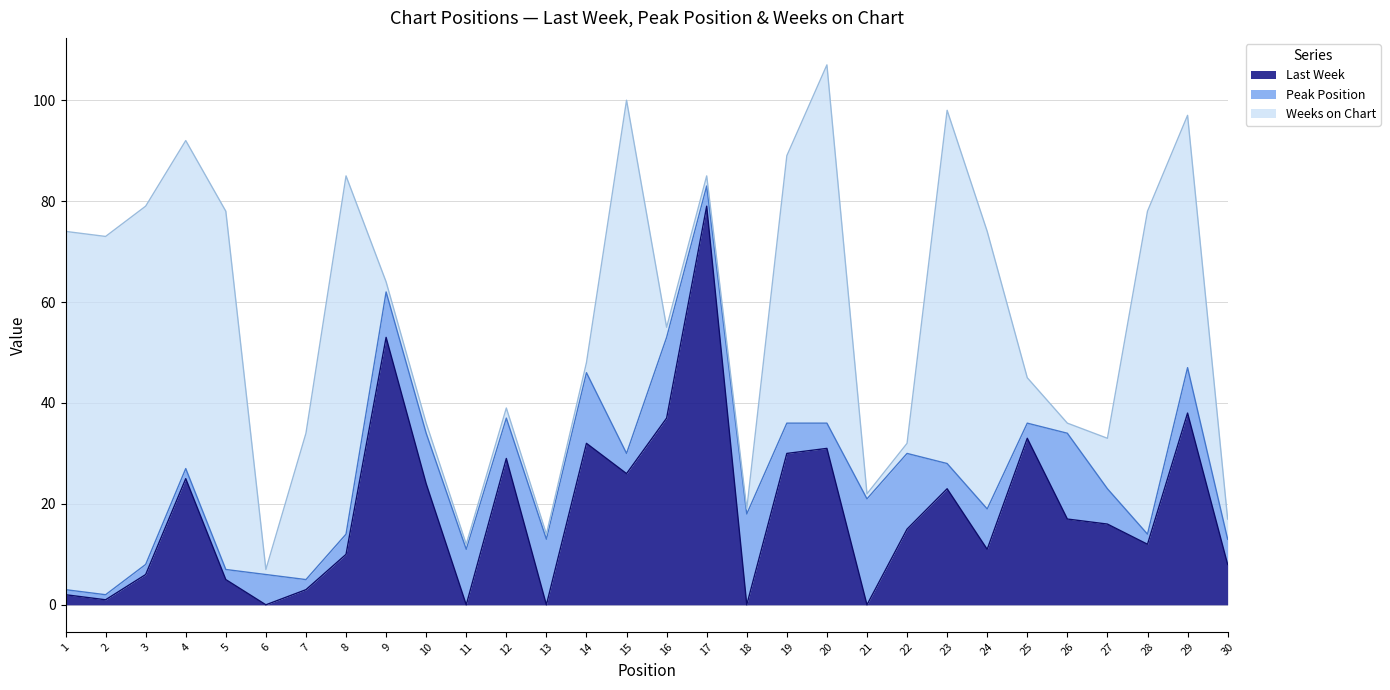

Where does the Last Week series first go above 16?

4